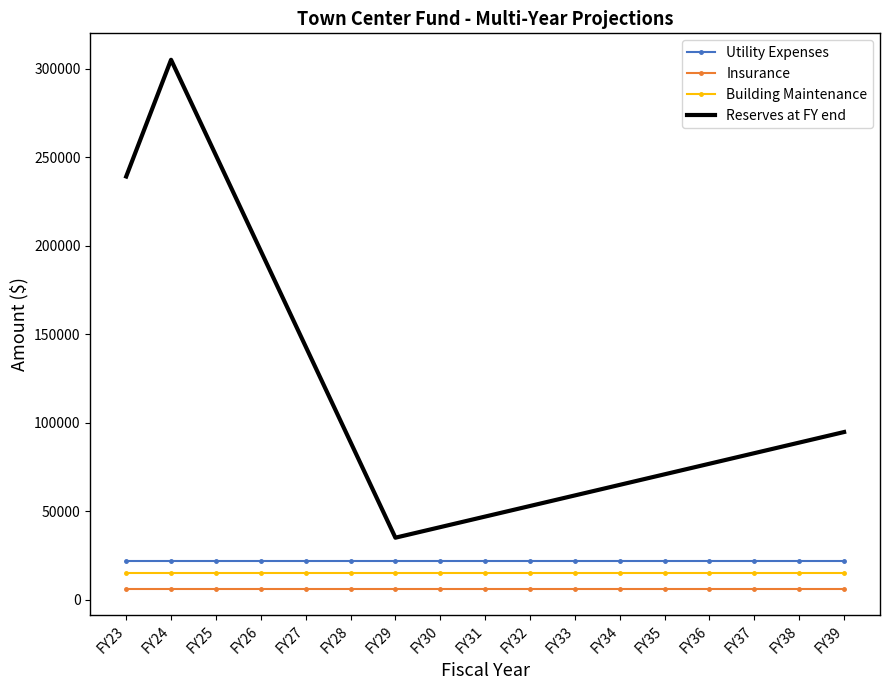

What is the greatest value displayed?

305127